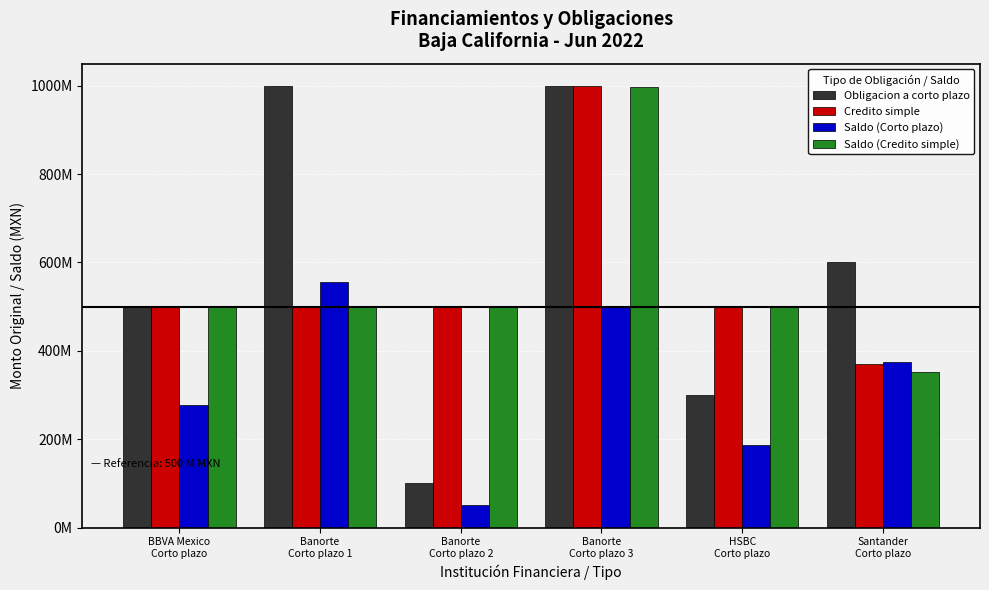

What is the maximum value shown in the chart?

1000000000